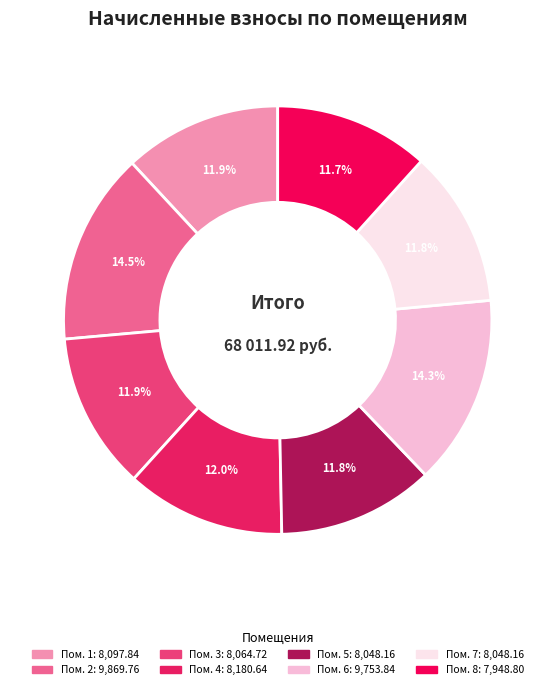

Is there a majority slice in this chart?

No